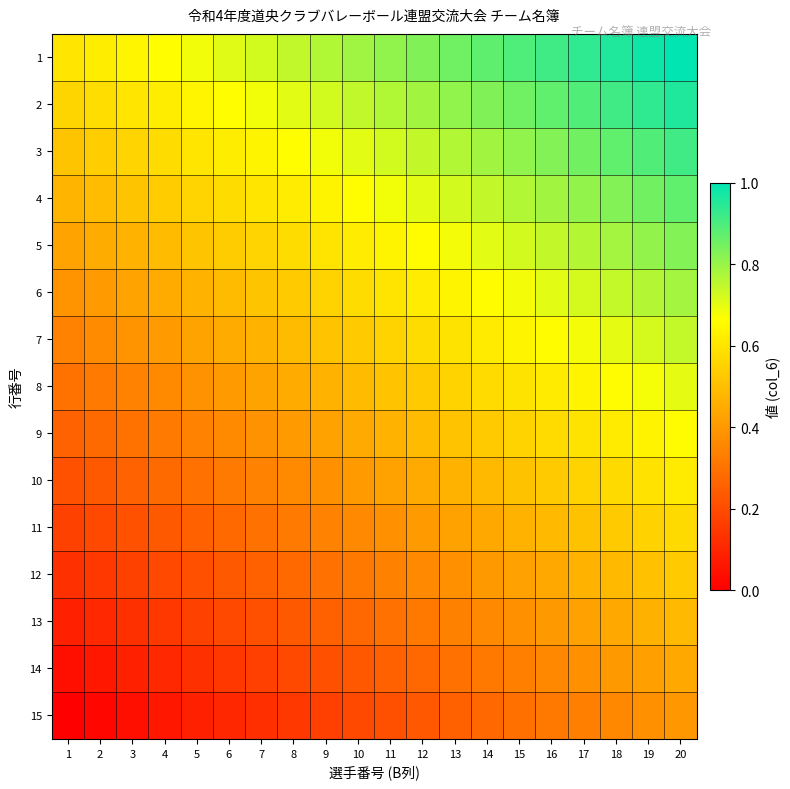

At which category does the chart reach its peak across all series?

20